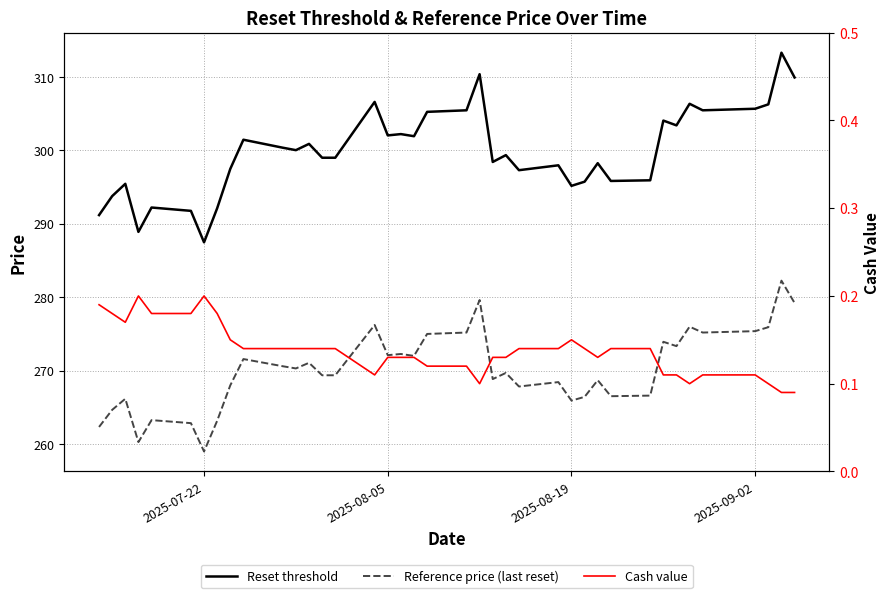

What is the minimum value shown in the chart?

0.1